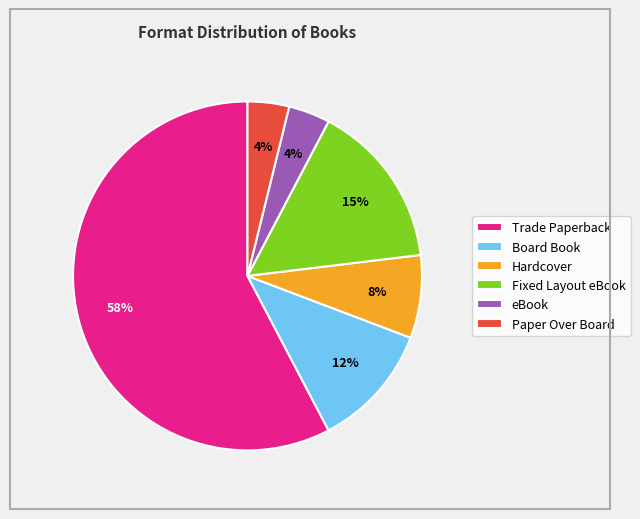

Which category has the biggest portion of the pie?

Trade Paperback